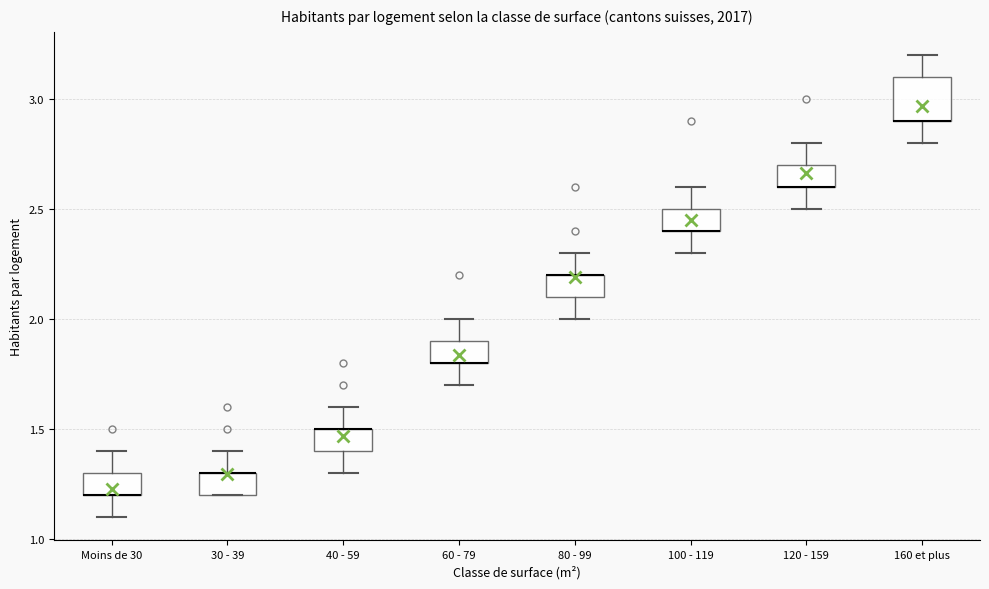

Which box is the tallest, from its lower edge to its upper edge?

160 et plus